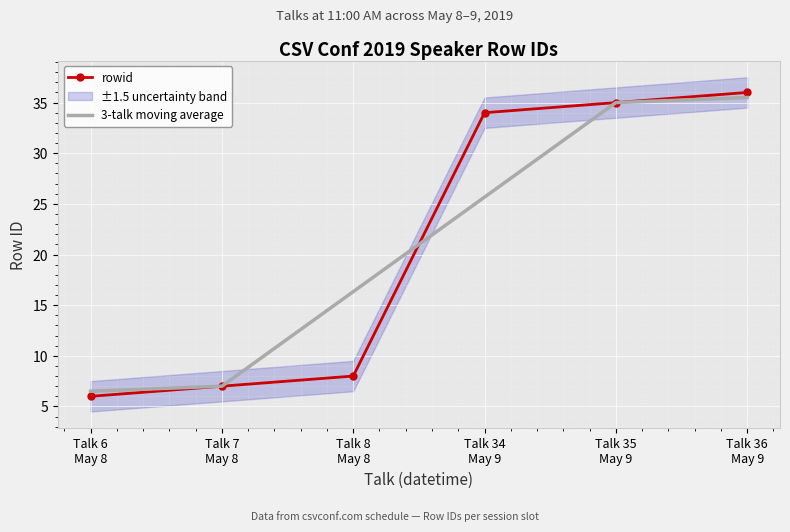

After their last crossing, which series has the higher values: rowid or 3-talk moving average?

rowid